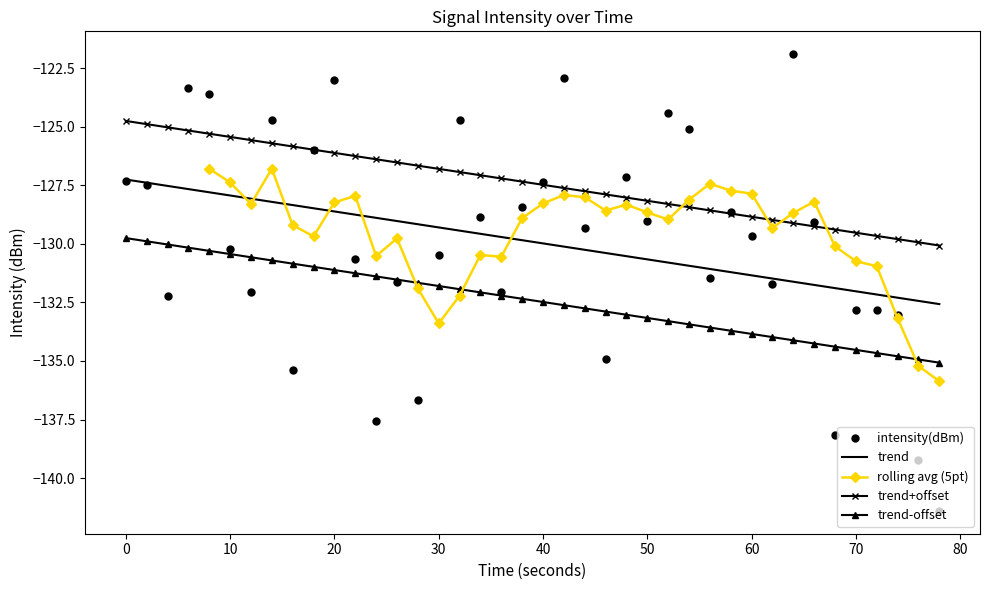

Is it true that intensity(dBm) equals -217.5 at 0?

False